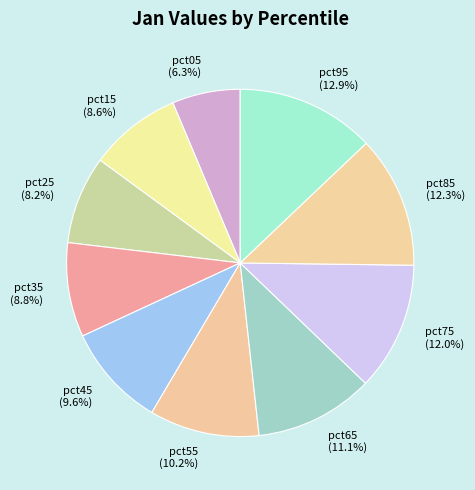

Does pct85 represent more than half of the total?

No